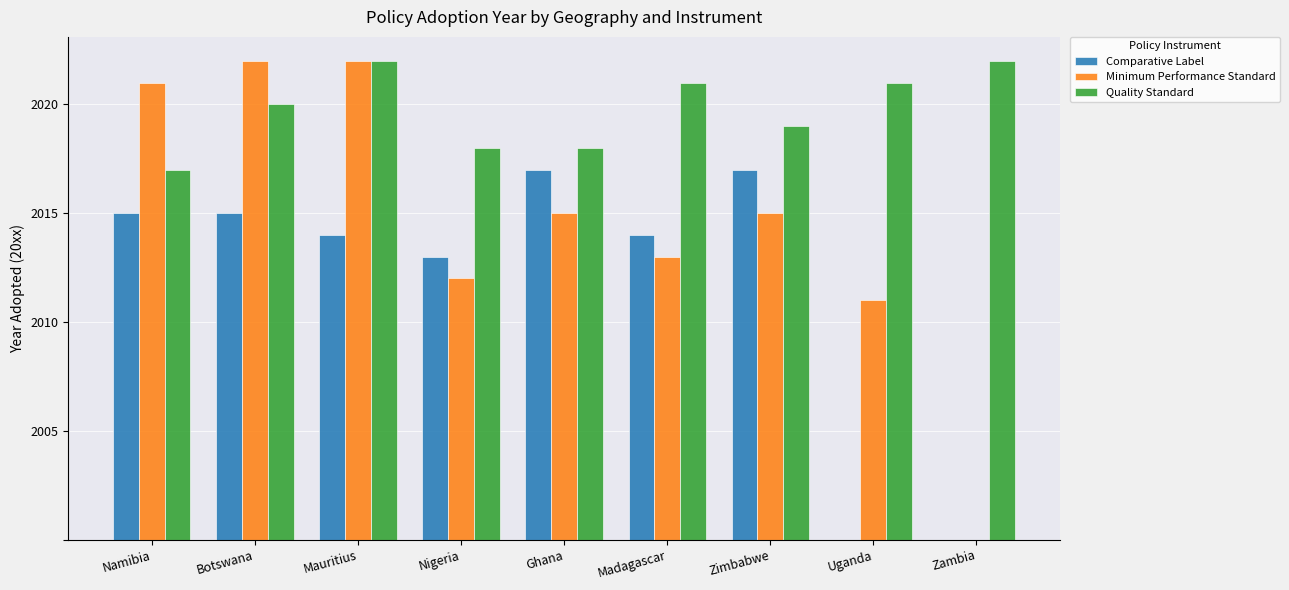

Which series has the widest spread of values?

Minimum Performance Standard